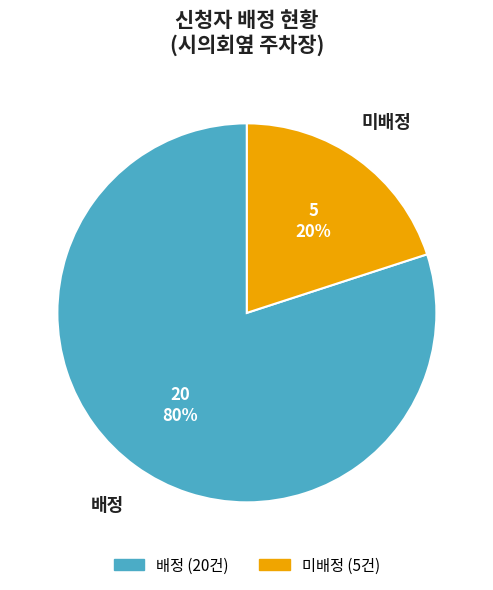

True or false: 미배정 accounts for 20% of the total.

True